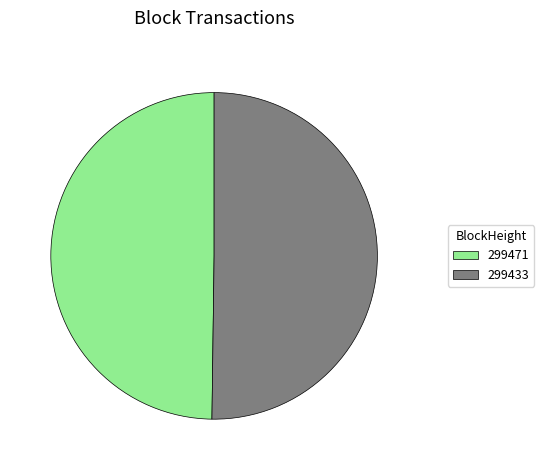

What is the ratio of the value at 299433 to the value at 299471?

1.0